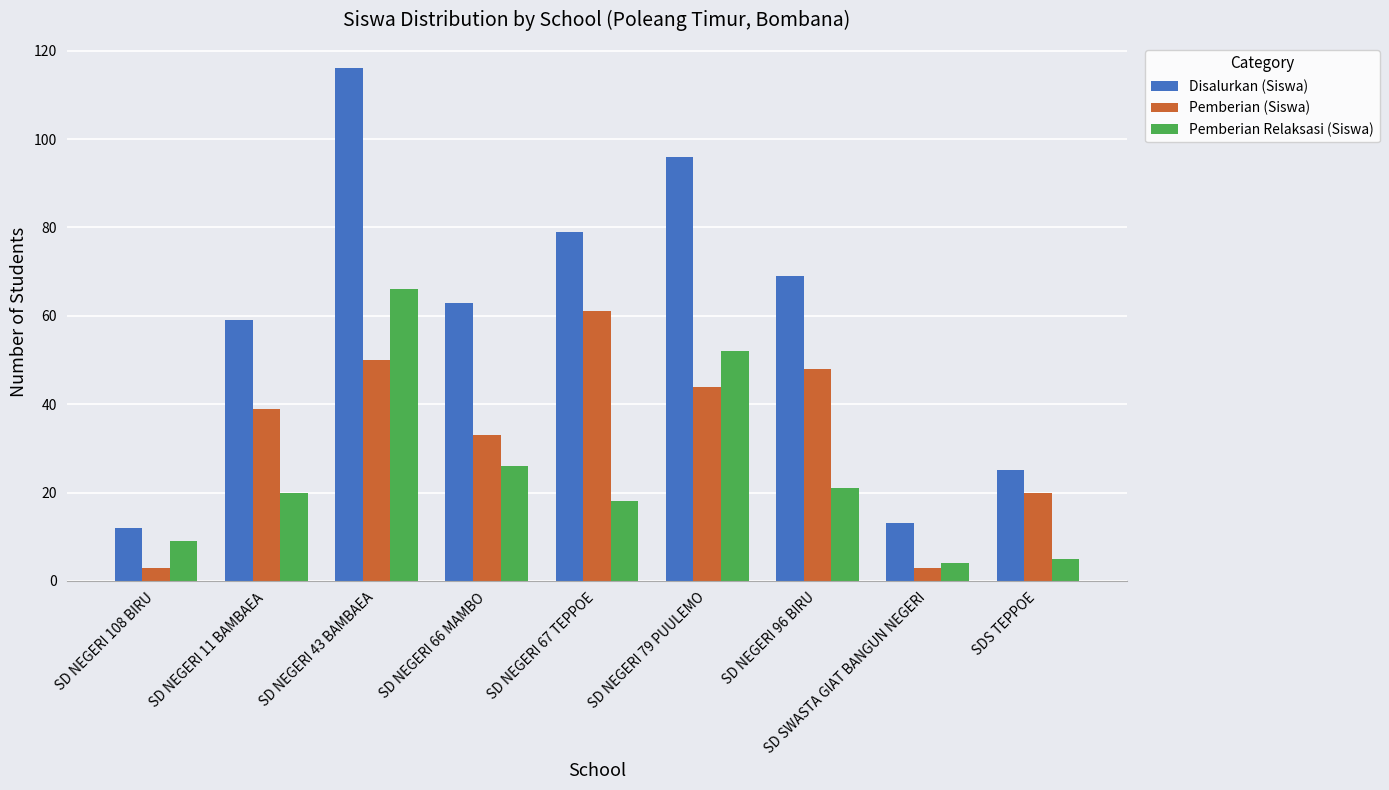

At which label is Disalurkan (Siswa) closest to 64?

SD NEGERI 66 MAMBO